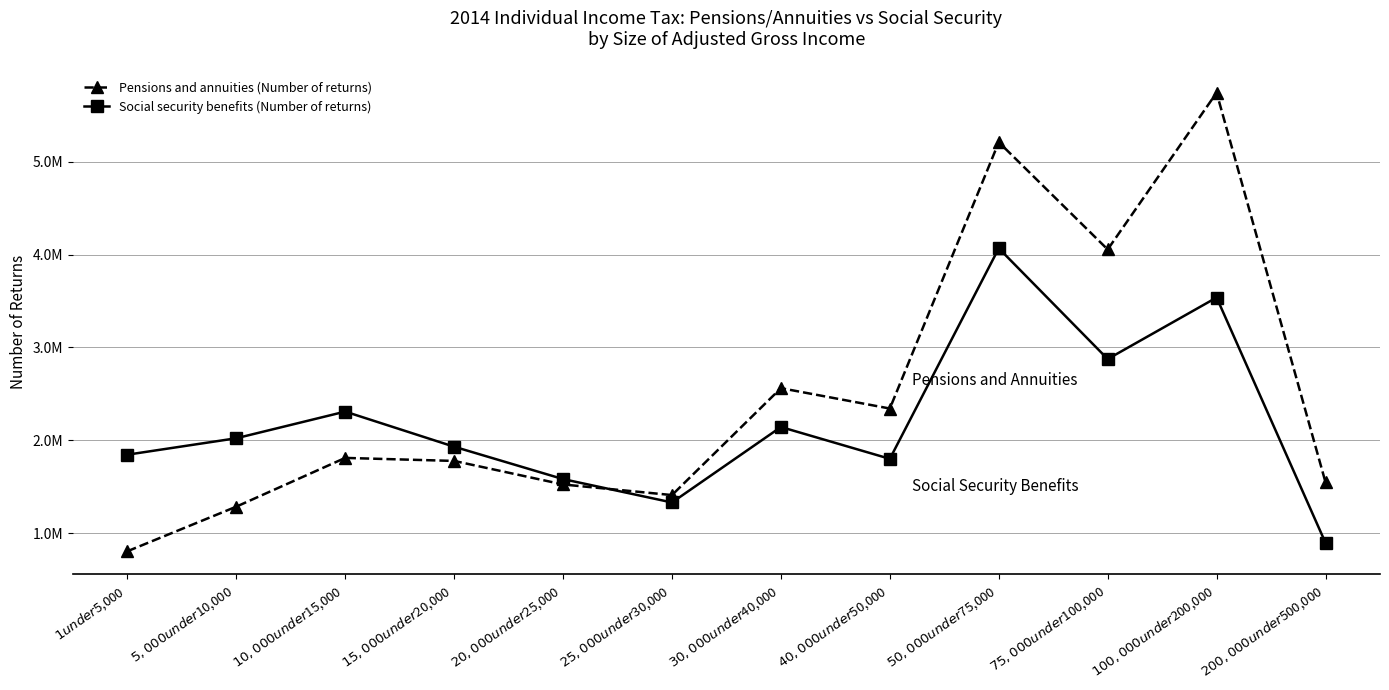

Which series has the widest spread of values?

Pensions and annuities (Number of returns)